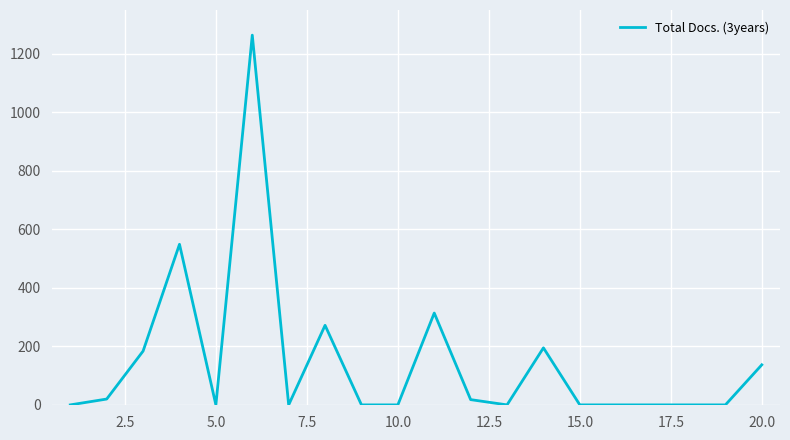

What is the maximum value shown in the chart?

1264